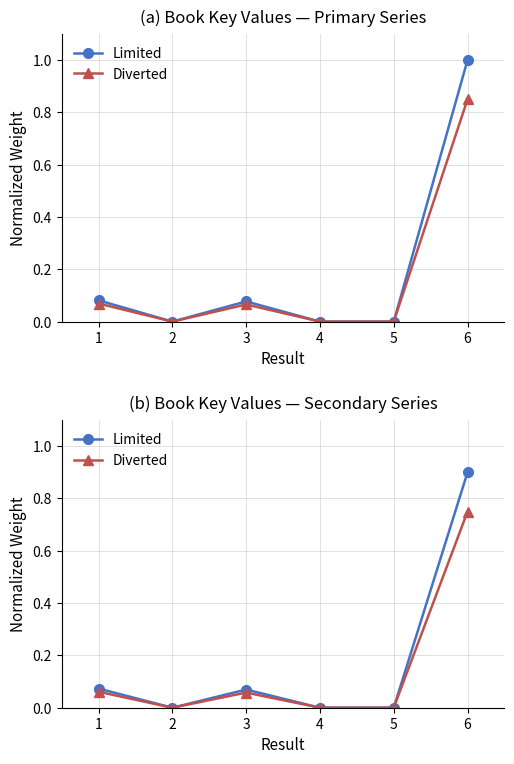

At which category does Diverted reach its first local peak?

3